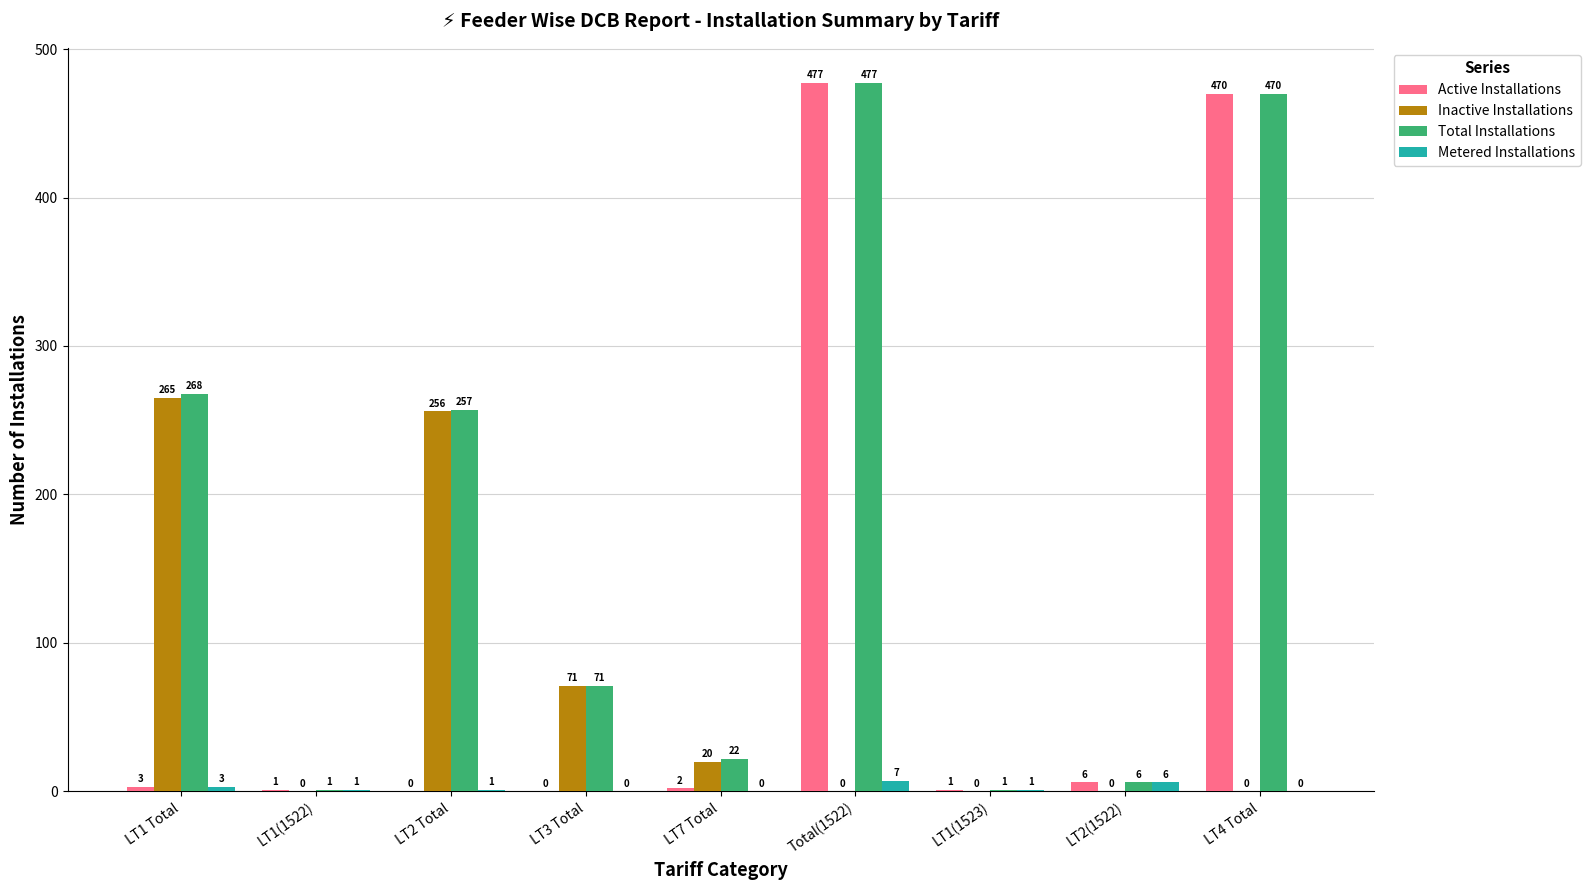

What is the sum of all Active Installations values?

960